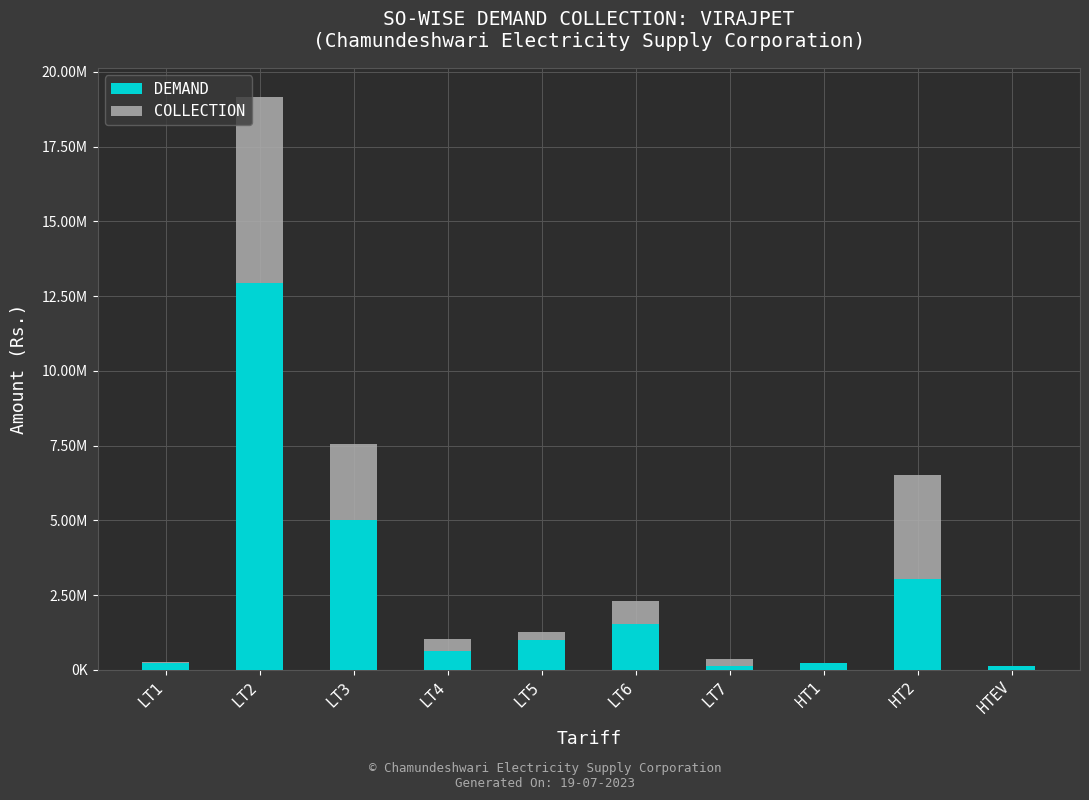

What are all the series names shown in the legend?

DEMAND, COLLECTION